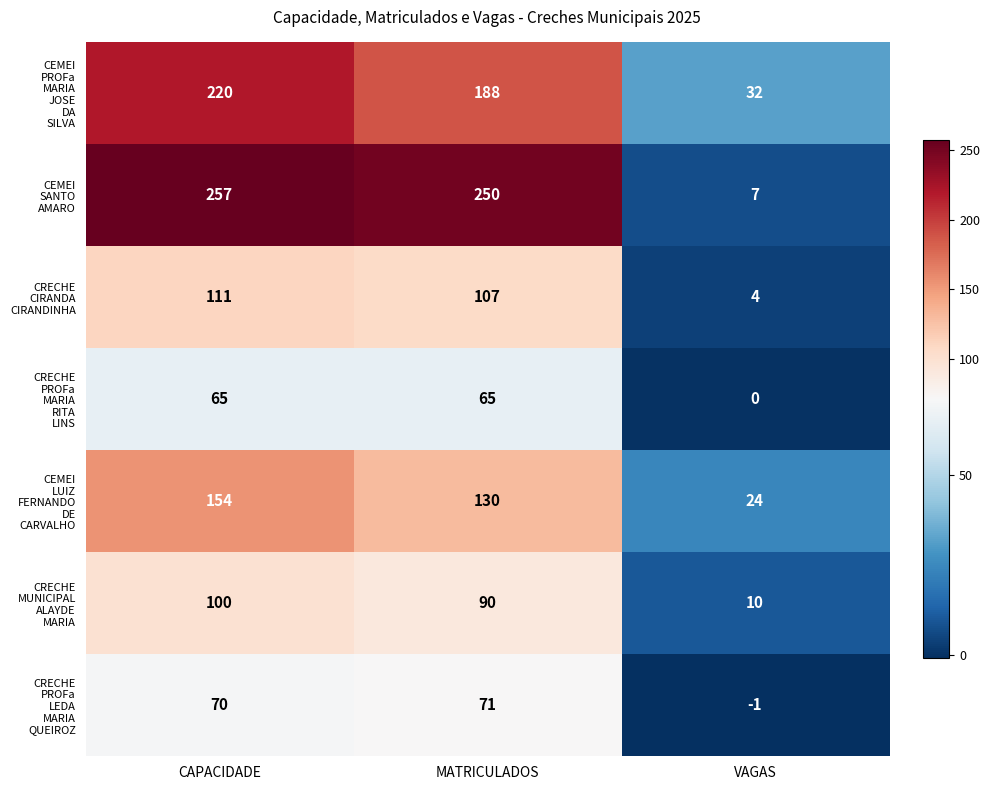

What is the spread (max minus min) of values at CAPACIDADE?

192